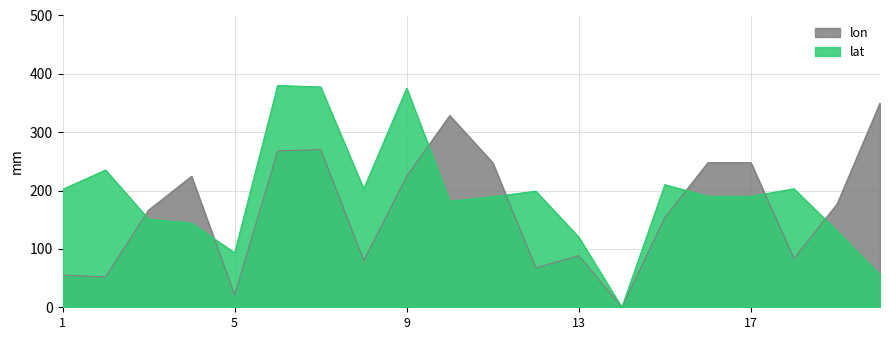

List the labels in order of lat value, smallest first.

14, 21, 5, 13, 20, 4, 3, 10, 11, 16, 17, 12, 1, 19, 8, 15, 2, 9, 7, 6